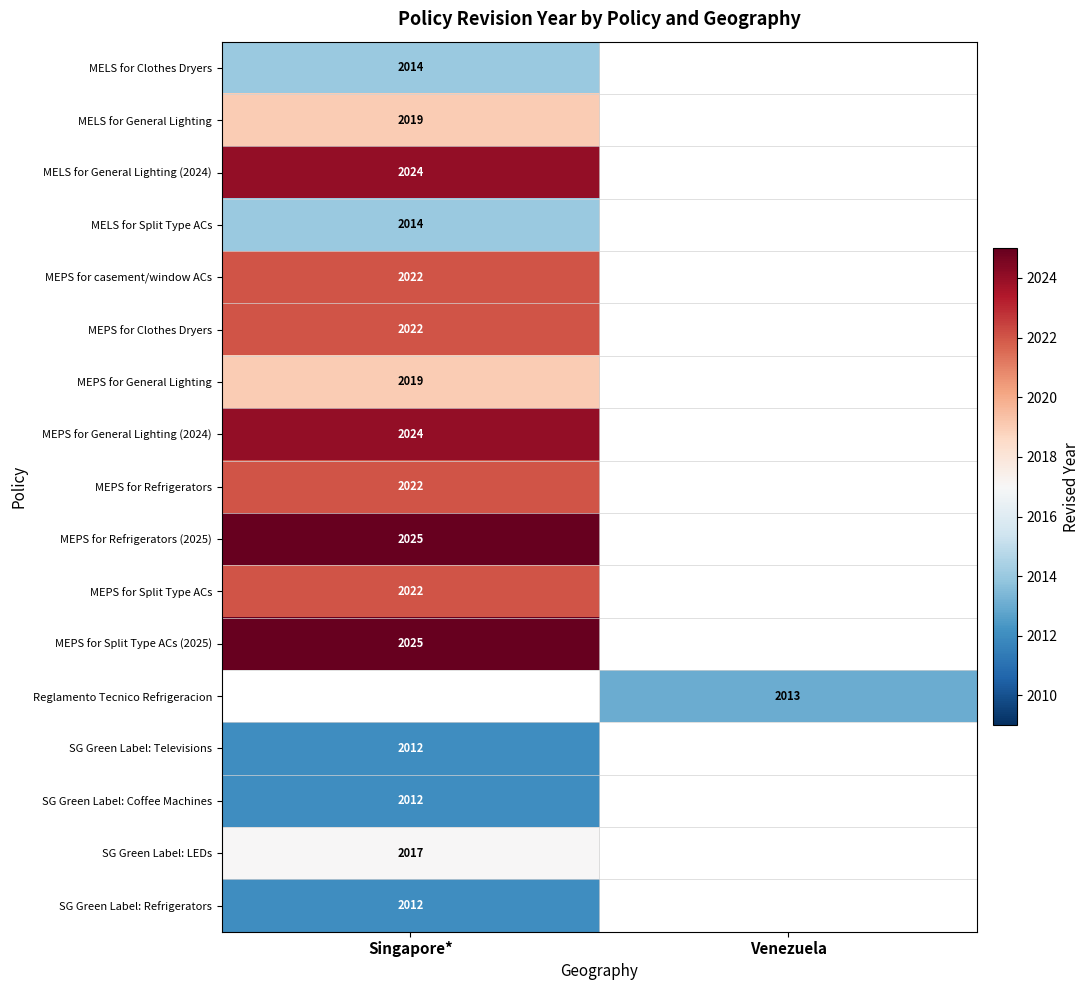

How many distinct data groups are displayed?

17